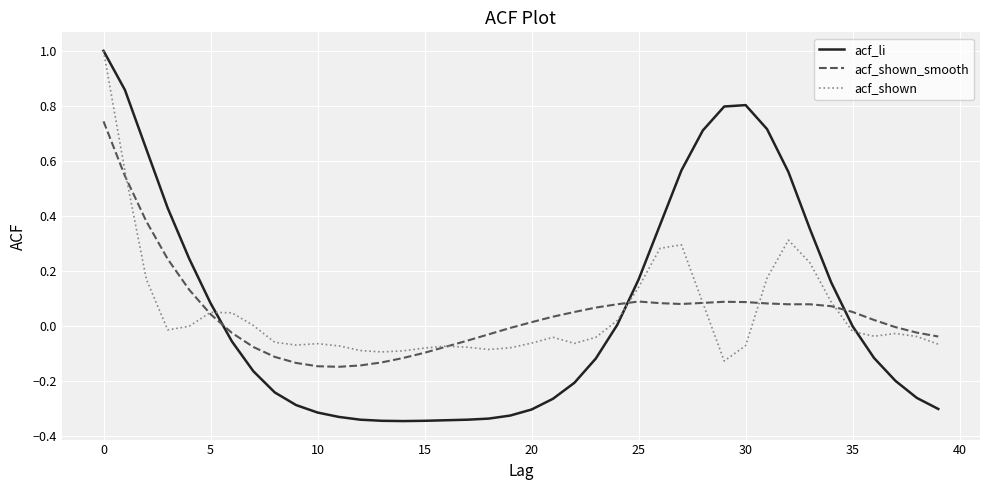

How many intersections are there between acf_li and acf_shown_smooth?

3